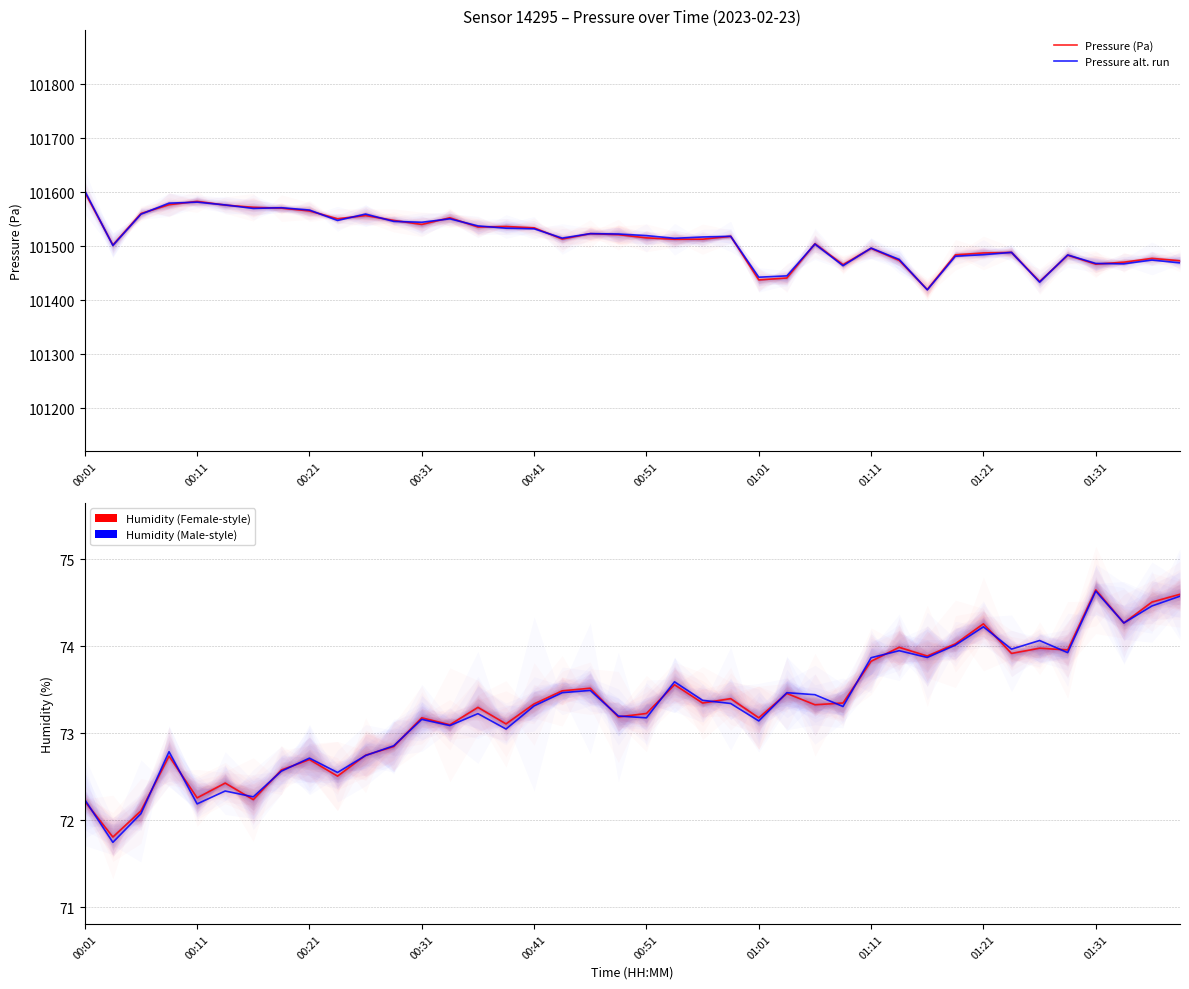

What is the label of the 39th point from the right?

00:11